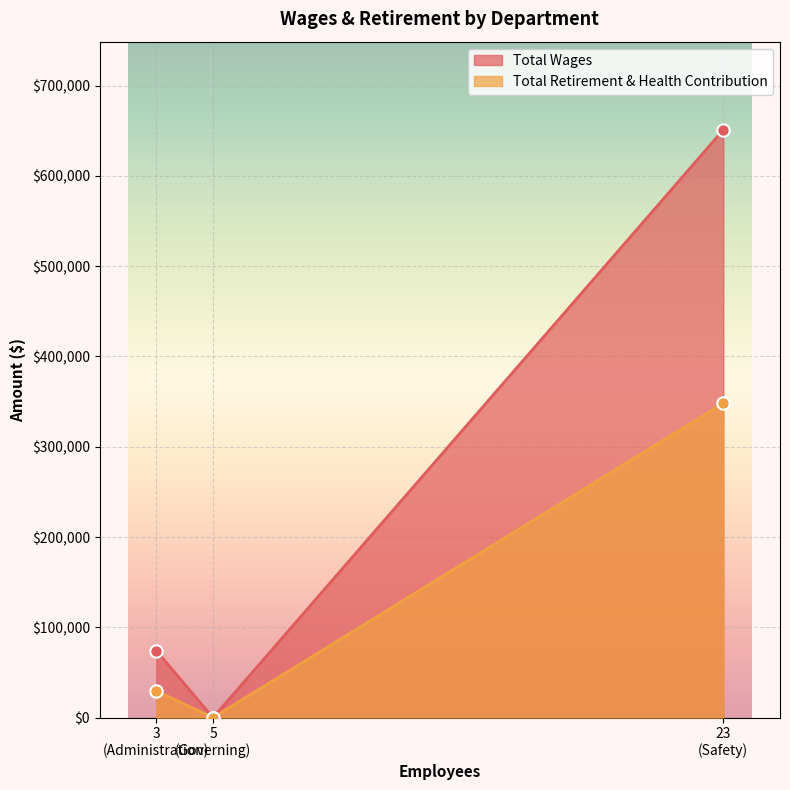

Which series has the widest spread of Y values?

Total Wages